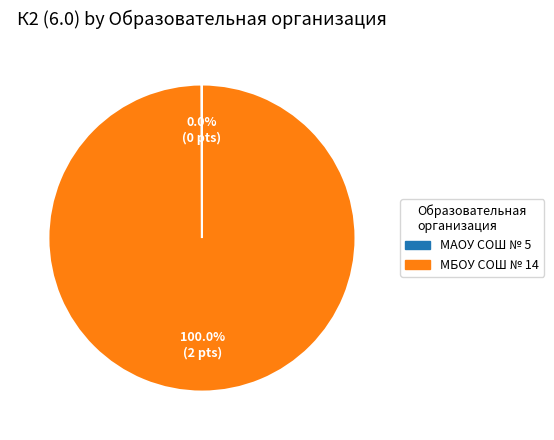

Does МБОУ СОШ № 14 account for over 50% of the chart?

Yes